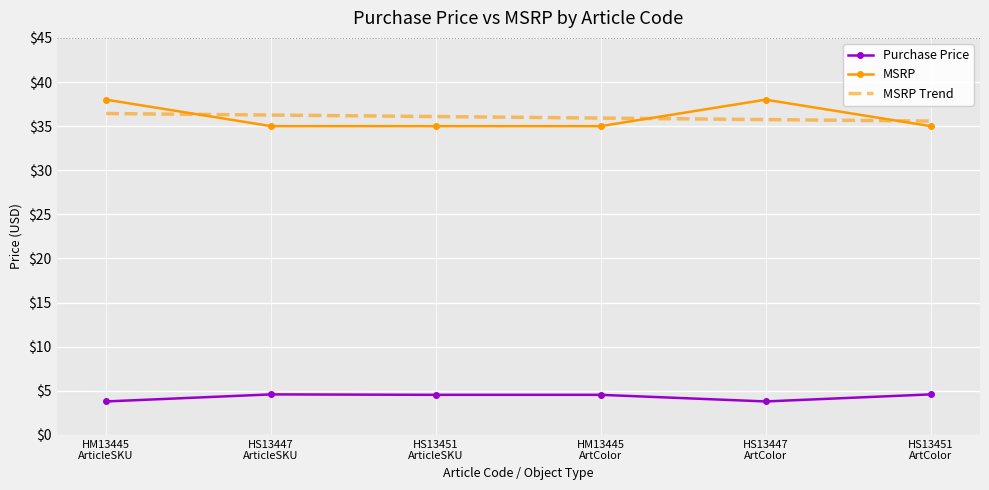

True or false: MSRP Trend and Purchase Price cross at least once.

False